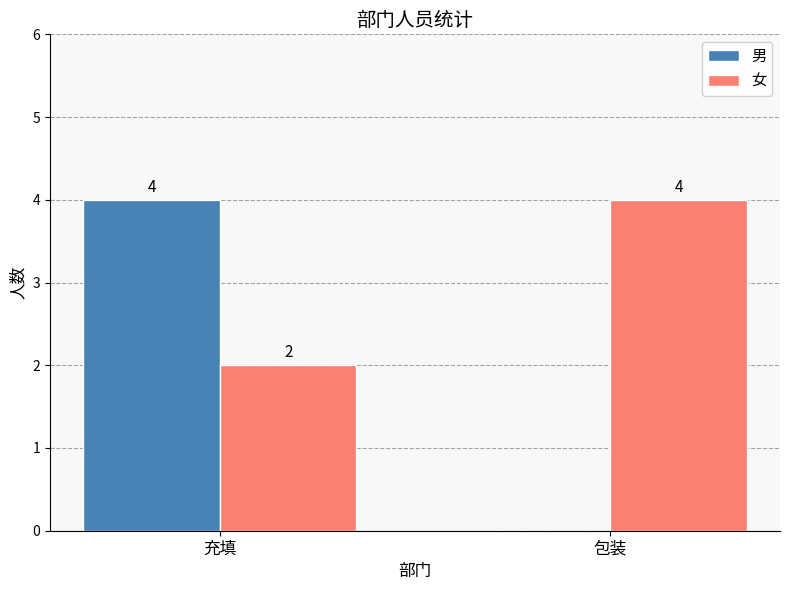

Are the bars grouped side by side (vs. stacked)?

Yes